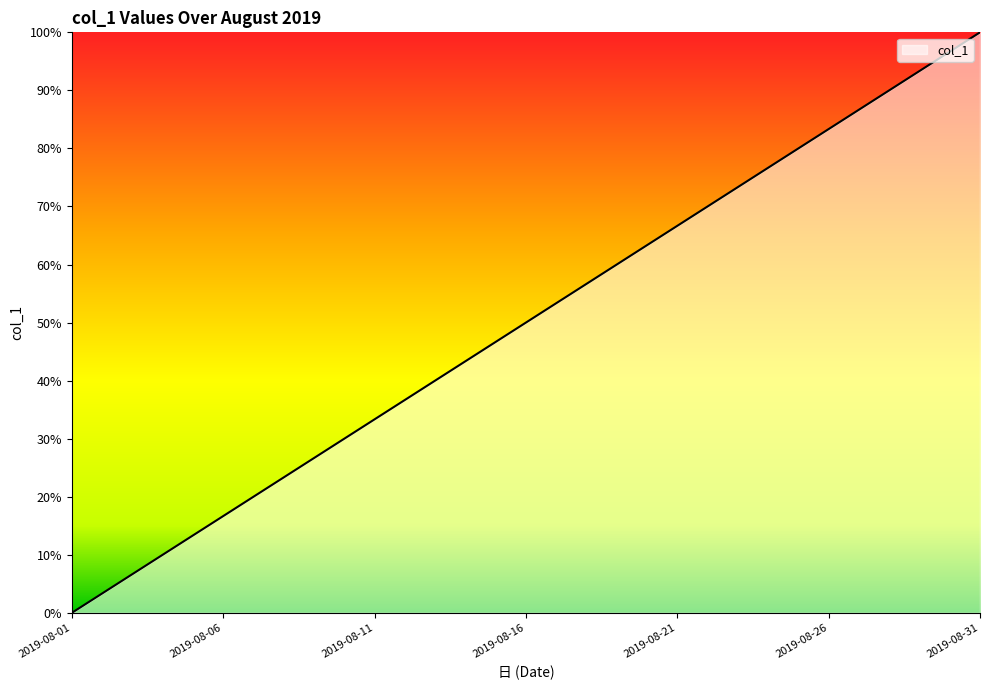

What is the maximum value shown in the chart?

100.0